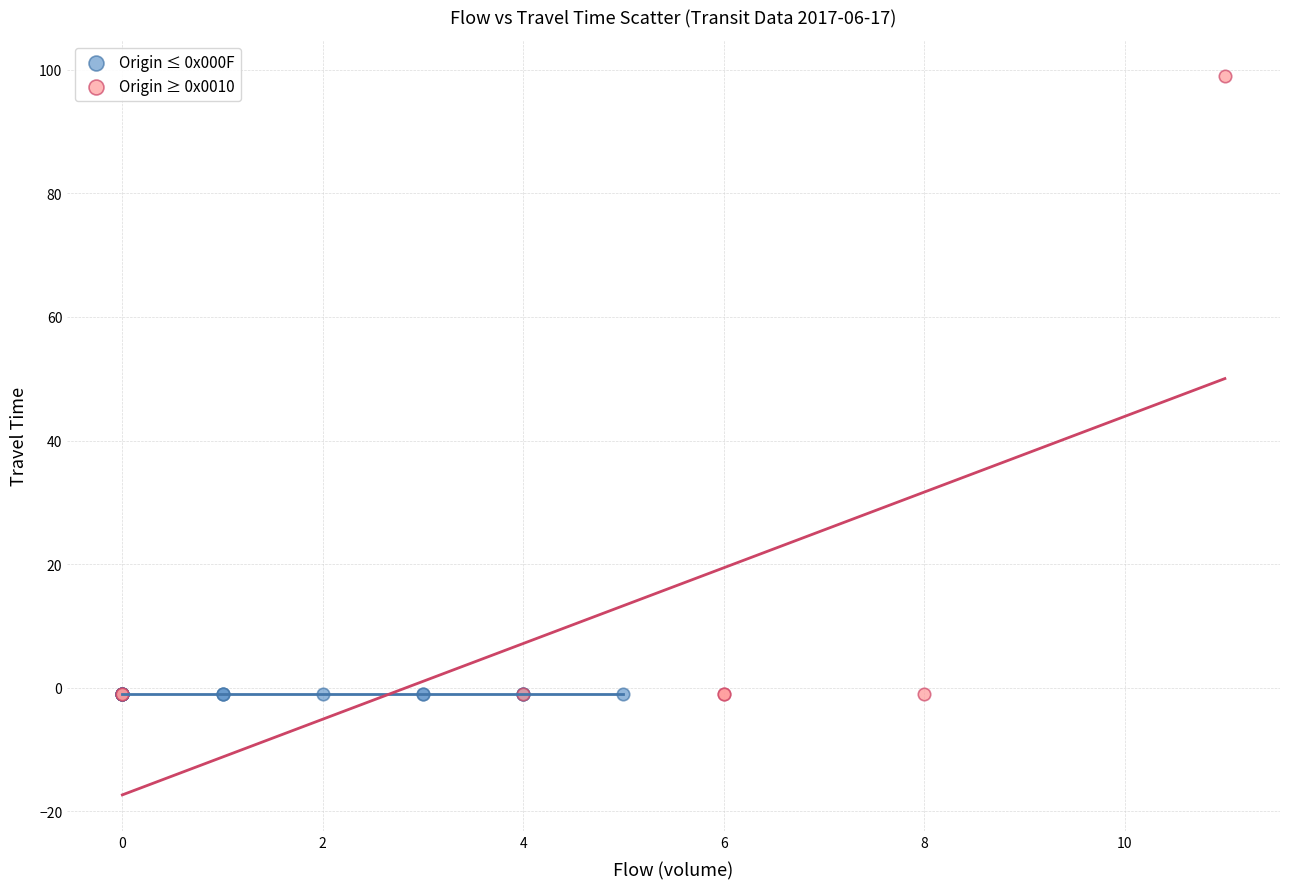

Which series contains the highest Y value?

Origin ≥ 0x0010